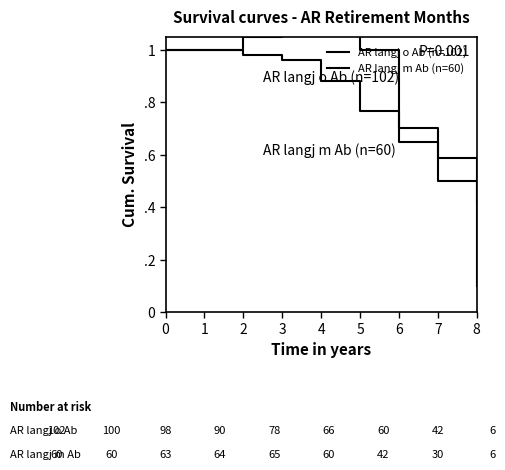

After their last crossing, which series has the higher values: AR langj m Ab (n=60) or AR langj o Ab (n=102)?

AR langj o Ab (n=102)